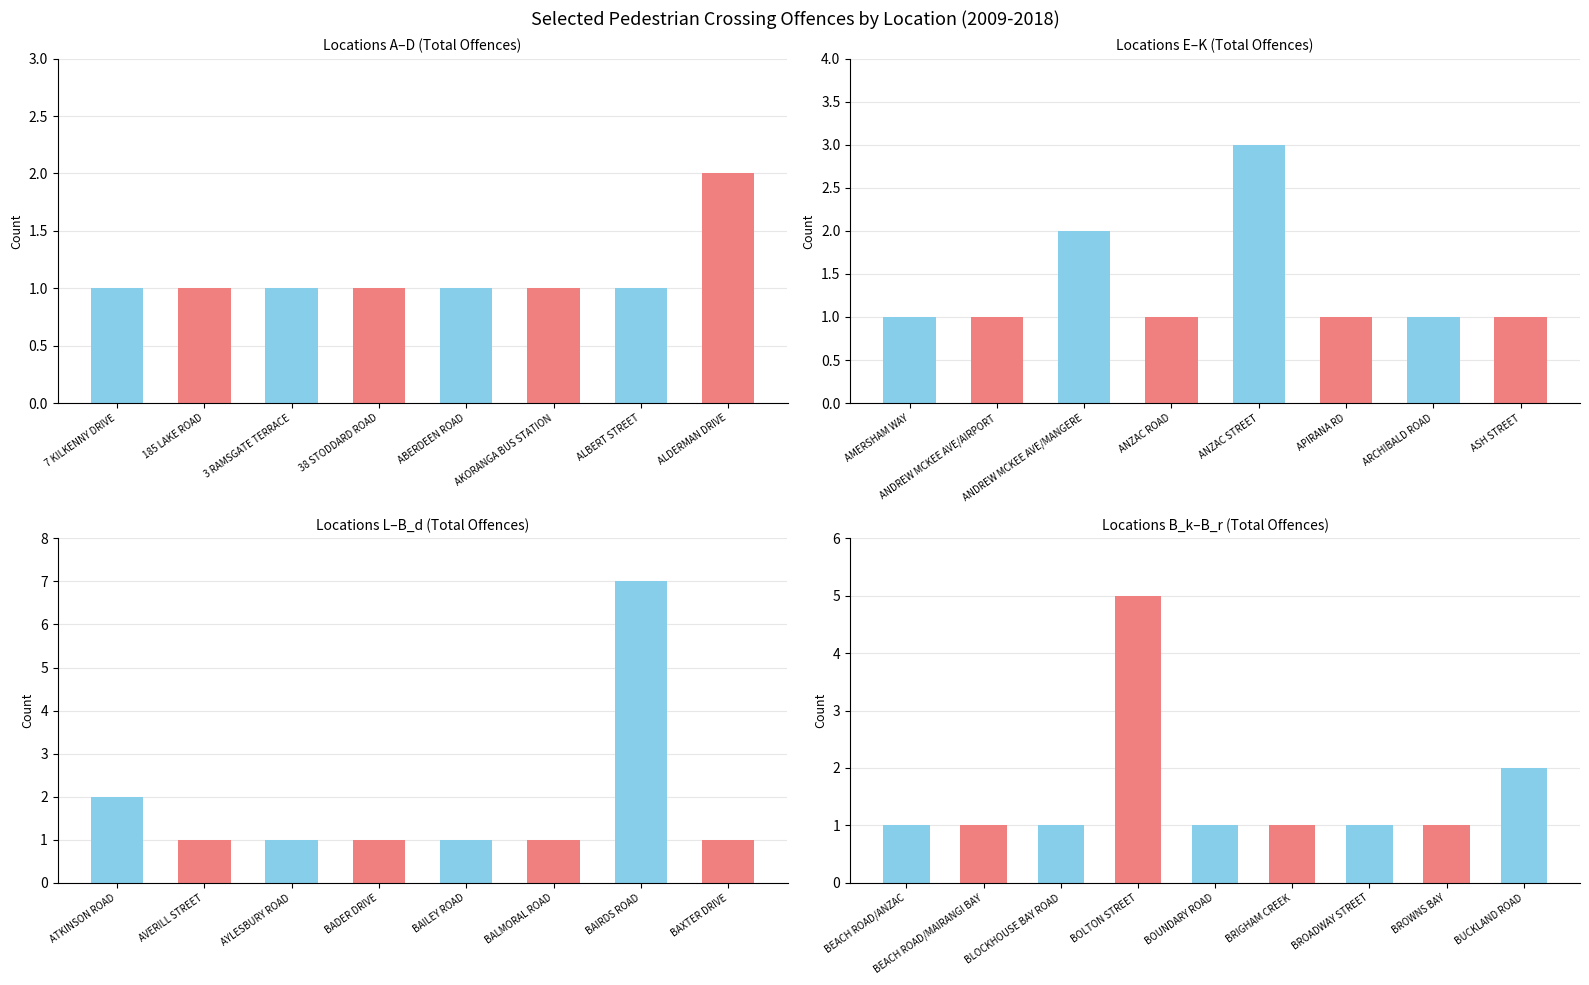

What is the average value?

2